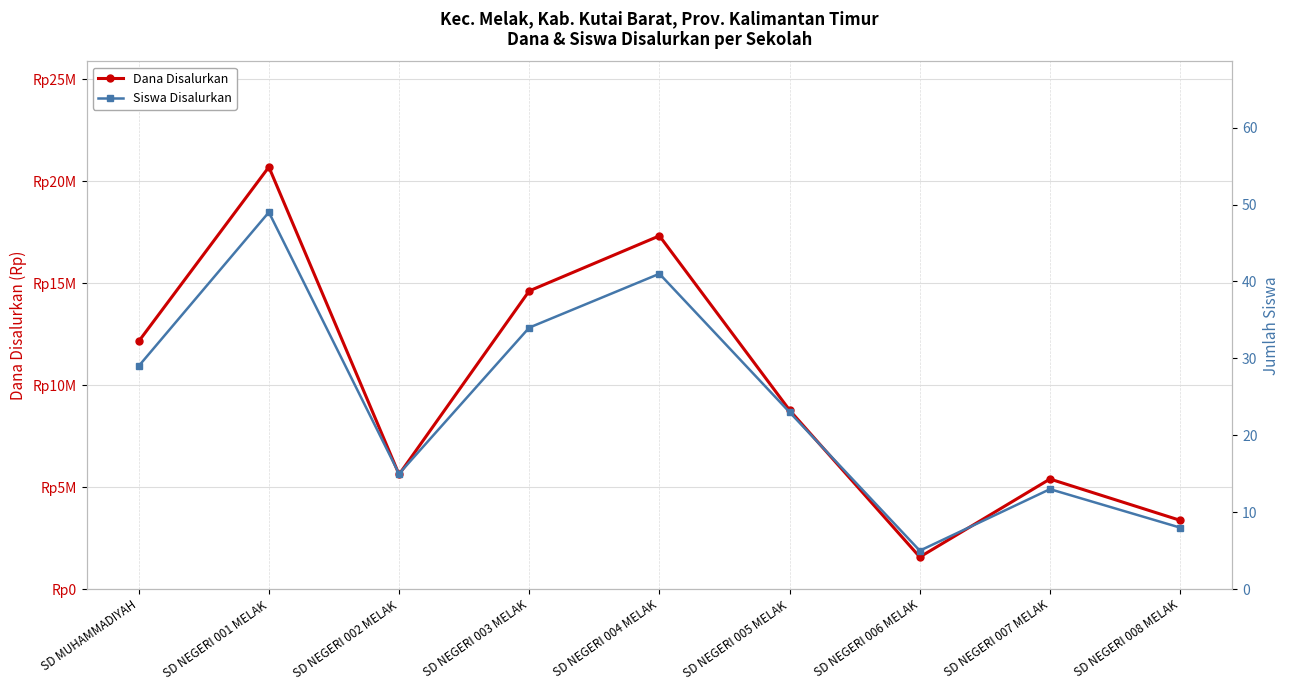

What is the difference between the highest and lowest values at SD NEGERI 004 MELAK?

17324959